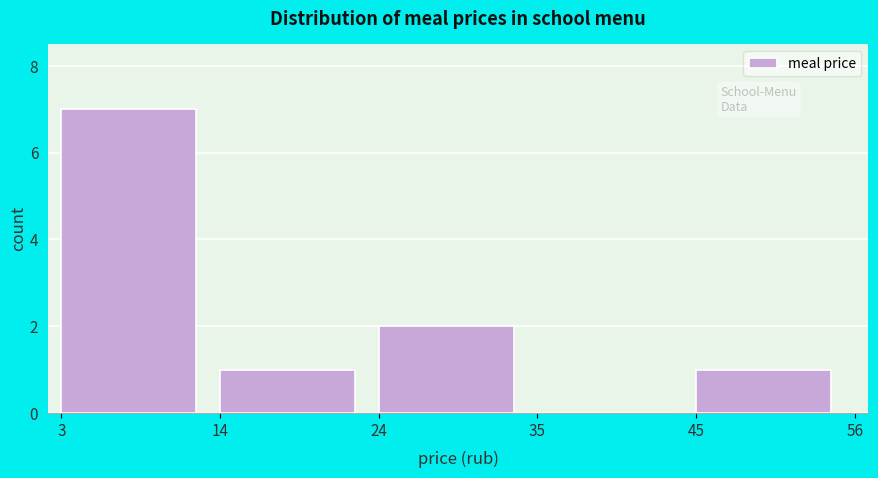

Reading left to right, transcribe this chart: for each bar, give the range it covers on the x-axis and its height. The values are not printed on the chart, so give them approximately, as read against the axis.

3 to 14: 7
14 to 24: 1
24 to 35: 2
35 to 45: 0
45 to 56: 1